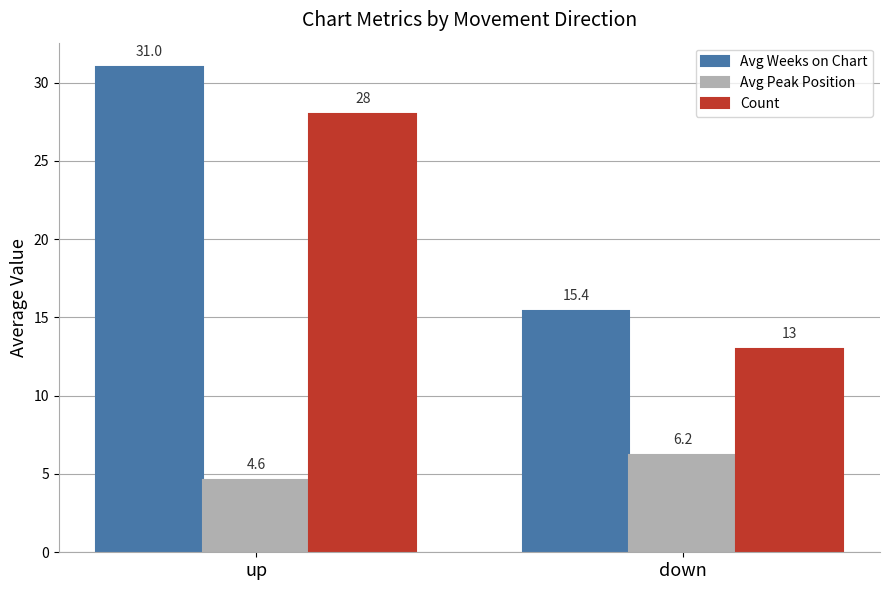

What is the sum of all Avg Weeks on Chart values?

46.4